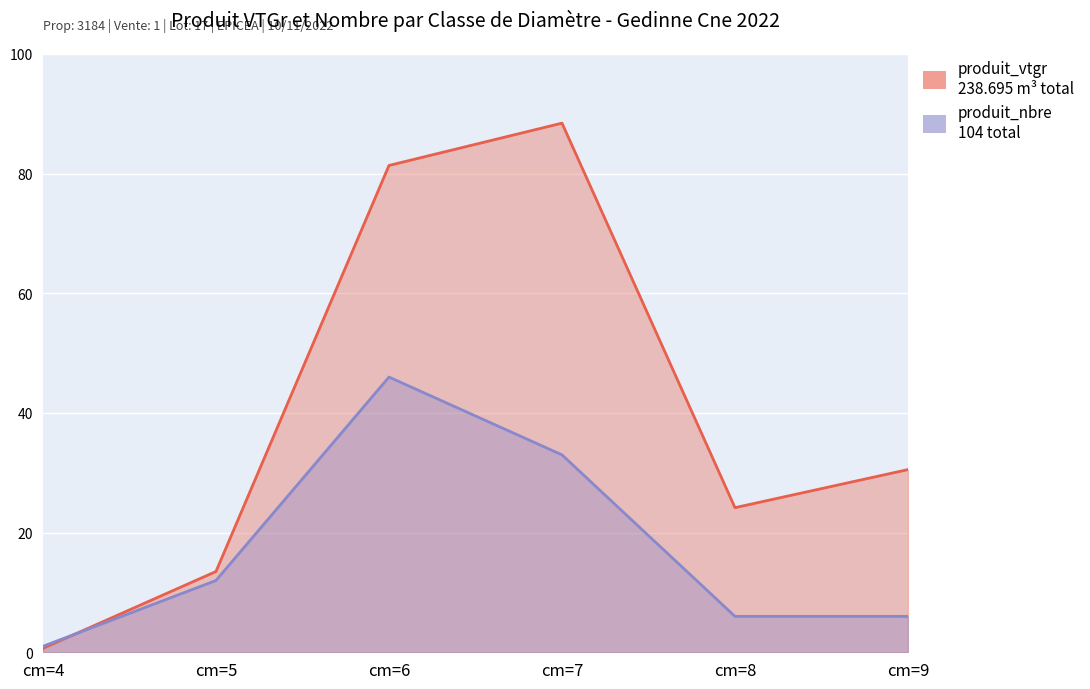

What is the sum of the produit_vtgr values at cm=4 and cm=8?

24.8